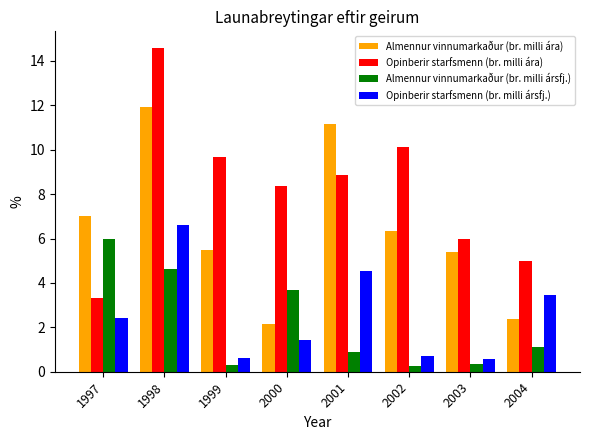

What is the sum of all Almennur vinnumarkaður (br. milli ársfj.) values?

17.1